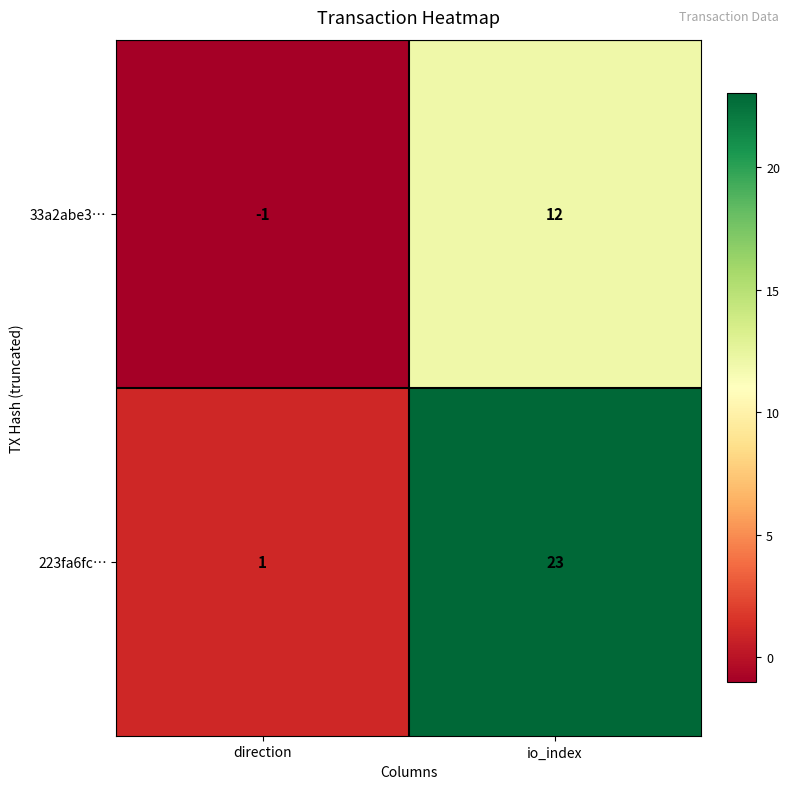

Reading left to right, list all the values displayed in this chart.

33a2abe3…: -1	12
223fa6fc…: 1	23